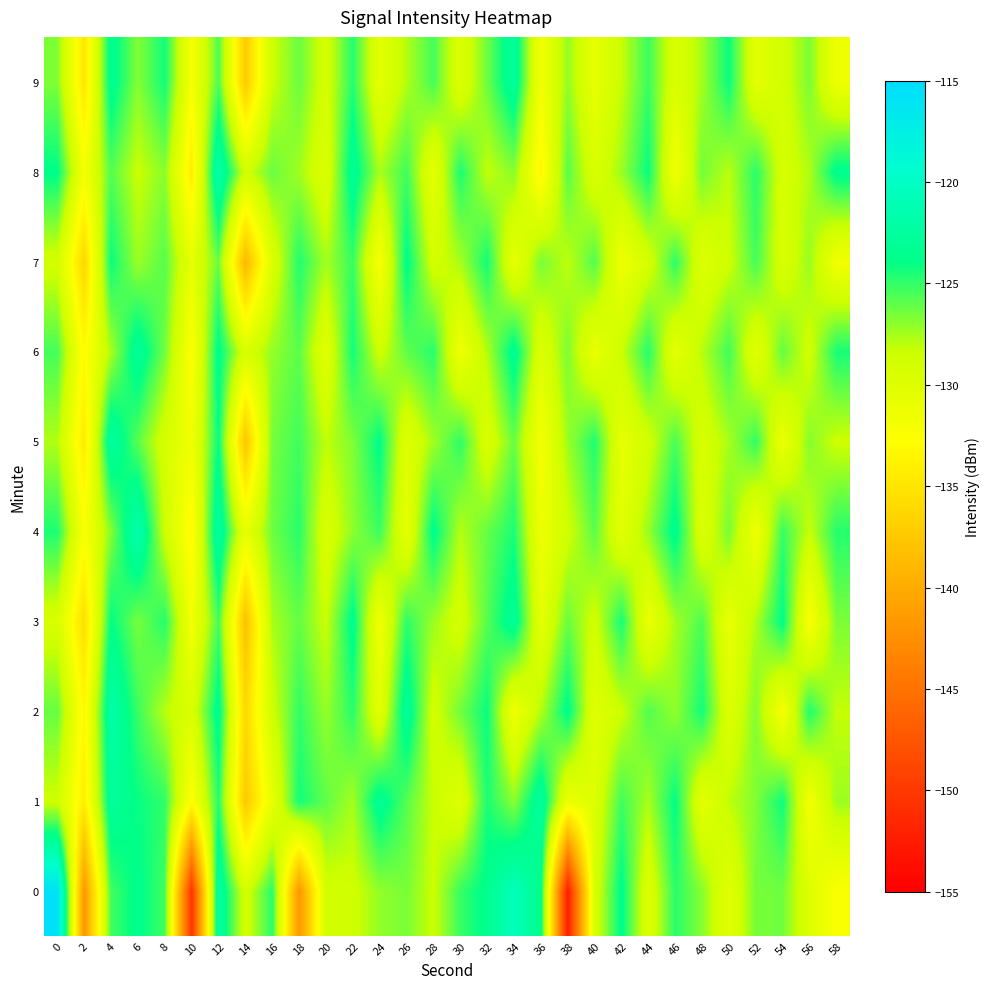

Reading left to right, extract all data points from this chart.

0: 0=-115.7	2=-141.9	4=-125.3	6=-123.6	8=-125.4	10=-150.3	12=-122.1	14=-129.1	16=-124.8	18=-141.9	20=-129.0	22=-128.7	24=-127.1	26=-126.5	28=-128.4	30=-125.1	32=-123.5	34=-120.6	36=-123.7	38=-152.4	40=-129.3	42=-123.6	44=-129.9	46=-124.8	48=-126.8	50=-130.3	52=-126.4	54=-126.4	56=-129.9	58=-132.5
1: 0=-128.6	2=-134.2	4=-122.7	6=-124.1	8=-124.9	10=-132.8	12=-124.7	14=-137.4	16=-130.8	18=-124.3	20=-126.0	22=-127.5	24=-123.1	26=-125.8	28=-128.3	30=-130.1	32=-124.5	34=-126.9	36=-122.4	38=-131.2	40=-129.8	42=-125.3	44=-127.6	46=-123.9	48=-130.5	50=-128.1	52=-126.7	54=-124.2	56=-131.8	58=-127.3
2: 0=-126.1	2=-133.4	4=-121.8	6=-125.2	8=-127.9	10=-129.6	12=-123.3	14=-136.1	16=-128.7	18=-125.0	20=-127.2	22=-124.8	24=-130.3	26=-122.7	28=-128.9	30=-126.4	32=-124.1	34=-131.5	36=-127.8	38=-123.6	40=-130.2	42=-128.5	44=-125.7	46=-127.1	48=-124.3	50=-129.9	52=-126.8	54=-132.1	56=-124.6	58=-128.2
3: 0=-129.3	2=-135.6	4=-123.9	6=-126.5	8=-124.7	10=-131.8	12=-125.4	14=-138.2	16=-127.6	18=-126.1	20=-128.4	22=-123.5	24=-131.7	26=-124.9	28=-127.3	30=-129.1	32=-125.8	34=-122.9	36=-130.6	38=-126.2	40=-128.8	42=-124.4	44=-131.1	46=-127.5	48=-125.6	50=-130.9	52=-127.7	54=-123.8	56=-132.4	58=-126.6
4: 0=-124.5	2=-132.3	4=-126.8	6=-121.4	8=-128.6	10=-133.2	12=-122.1	14=-130.7	16=-126.3	18=-124.8	20=-129.5	22=-127.0	24=-125.2	26=-130.8	28=-123.6	30=-127.9	32=-126.1	34=-124.5	36=-131.3	38=-128.7	40=-125.9	42=-130.4	44=-127.2	46=-123.4	48=-129.8	50=-126.5	52=-131.6	54=-125.1	56=-128.3	58=-124.7
5: 0=-127.8	2=-134.5	4=-122.3	6=-125.9	8=-129.2	10=-131.6	12=-124.0	14=-137.8	16=-126.5	18=-125.3	20=-128.1	22=-126.7	24=-123.8	26=-130.1	28=-127.4	30=-124.9	32=-129.6	34=-126.2	36=-132.0	38=-127.3	40=-124.6	42=-130.7	44=-128.9	46=-125.5	48=-129.4	50=-127.6	52=-125.0	54=-131.2	56=-126.8	58=-128.5
6: 0=-125.4	2=-133.1	4=-127.6	6=-122.8	8=-126.4	10=-132.7	12=-123.5	14=-129.4	16=-127.1	18=-125.9	20=-130.2	22=-124.3	24=-128.7	26=-126.0	28=-124.8	30=-131.5	32=-127.8	34=-123.2	36=-129.9	38=-126.6	40=-131.0	42=-128.4	44=-124.7	46=-130.6	48=-127.9	50=-125.3	52=-130.3	54=-126.1	56=-128.8	58=-124.4
7: 0=-128.9	2=-136.2	4=-124.1	6=-127.3	8=-125.8	10=-130.5	12=-126.2	14=-138.9	16=-129.7	18=-124.6	20=-127.5	22=-125.1	24=-132.3	26=-123.7	28=-129.0	30=-127.6	32=-124.3	34=-130.8	36=-126.5	38=-128.1	40=-125.7	42=-131.4	44=-129.2	46=-124.9	48=-130.0	50=-128.6	52=-125.4	54=-129.5	56=-127.2	58=-131.7
8: 0=-123.8	2=-131.9	4=-125.7	6=-128.4	8=-126.9	10=-134.3	12=-121.6	14=-128.8	16=-126.2	18=-127.4	20=-129.8	22=-123.0	24=-127.6	26=-125.3	28=-130.7	30=-124.5	32=-128.2	34=-126.9	36=-133.5	38=-125.8	40=-129.6	42=-127.3	44=-124.1	46=-131.8	48=-126.4	50=-128.0	52=-124.8	54=-129.3	56=-127.7	58=-123.5
9: 0=-126.7	2=-135.0	4=-123.2	6=-126.8	8=-124.3	10=-132.1	12=-125.6	14=-137.3	16=-128.5	18=-126.2	20=-129.1	22=-124.7	24=-130.5	26=-127.8	28=-125.4	30=-129.9	32=-126.3	34=-122.6	36=-131.7	38=-127.1	40=-130.8	42=-128.3	44=-125.2	46=-129.7	48=-127.5	50=-124.1	52=-130.4	54=-128.9	56=-126.6	58=-131.3